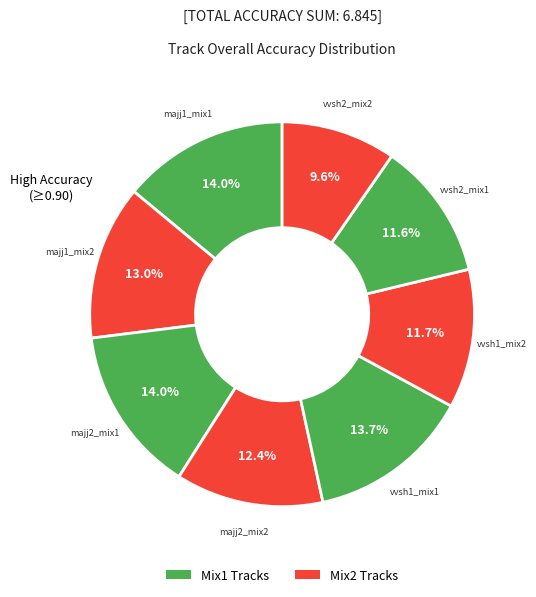

How many slices are in this pie chart?

8